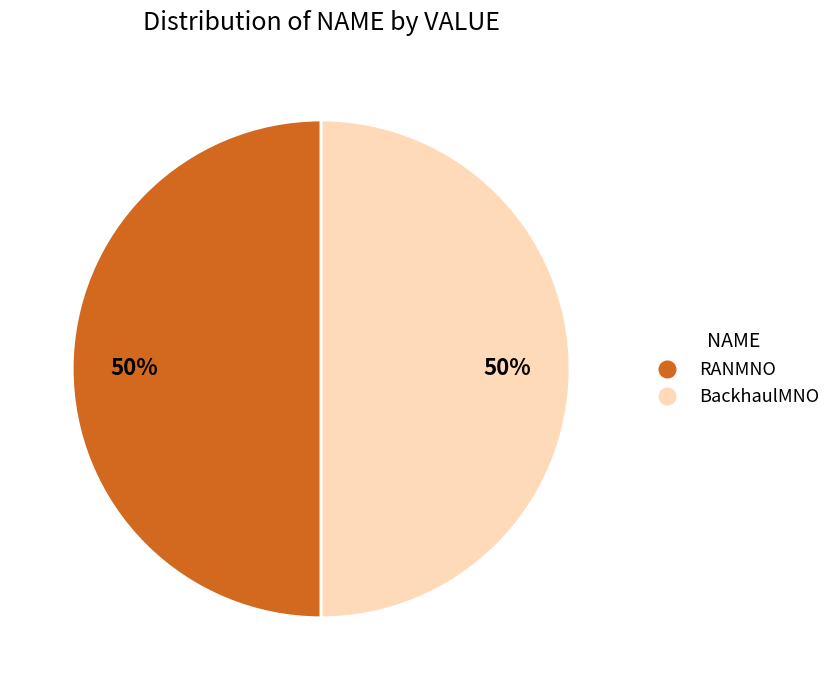

True or false: BackhaulMNO accounts for 55% of the total.

False